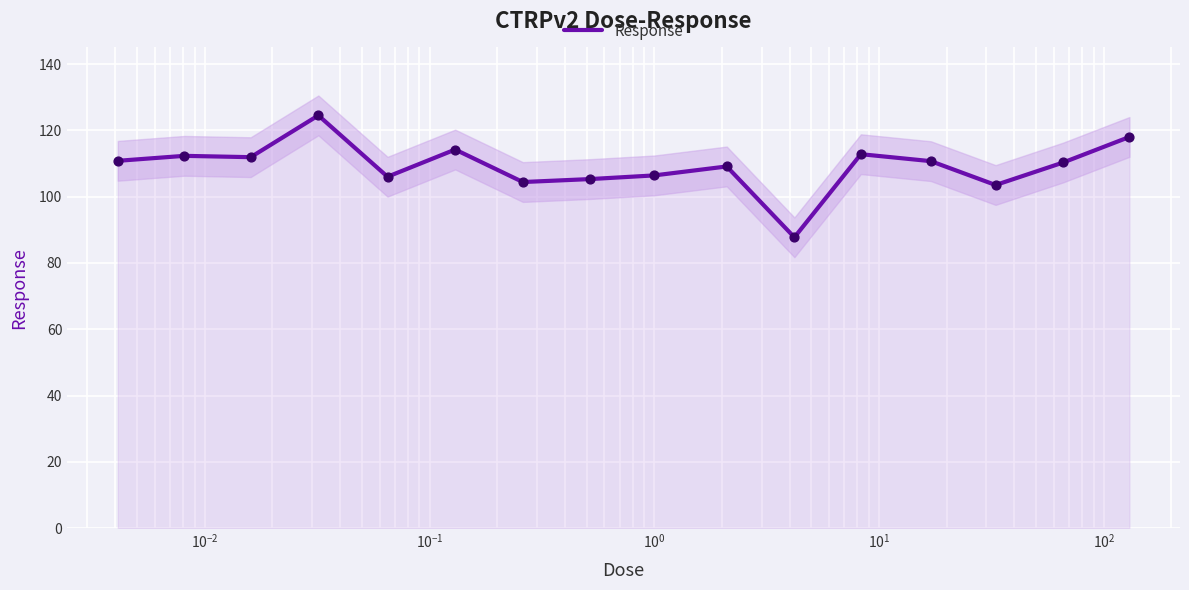

What is the highest value of the Response series?

124.5